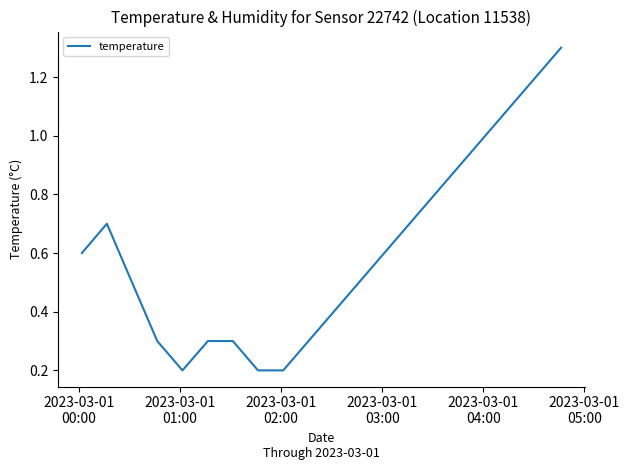

What is the maximum value shown in the chart?

1.3